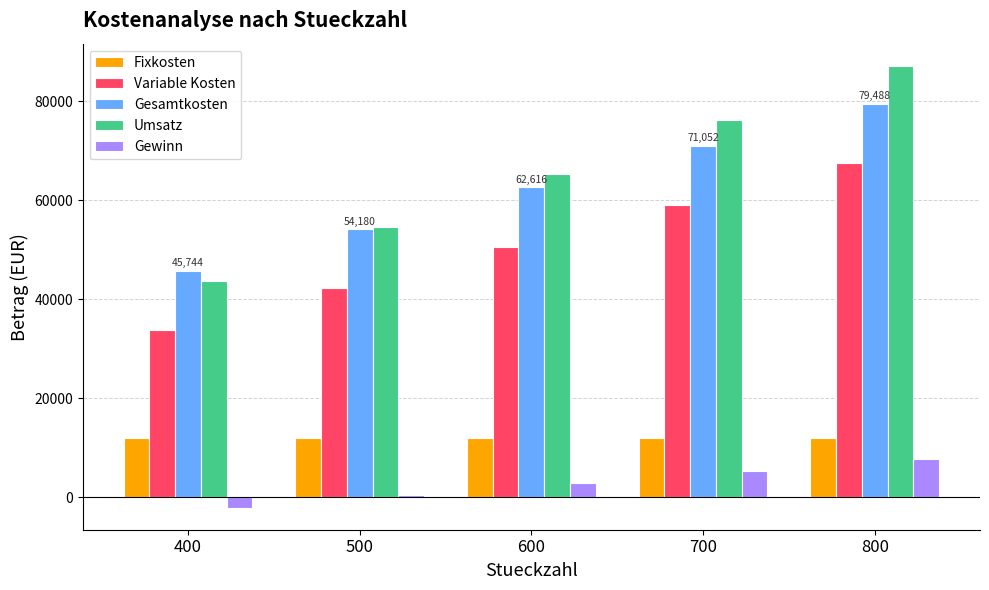

Between 400 and 600, which series saw the biggest shift?

Umsatz